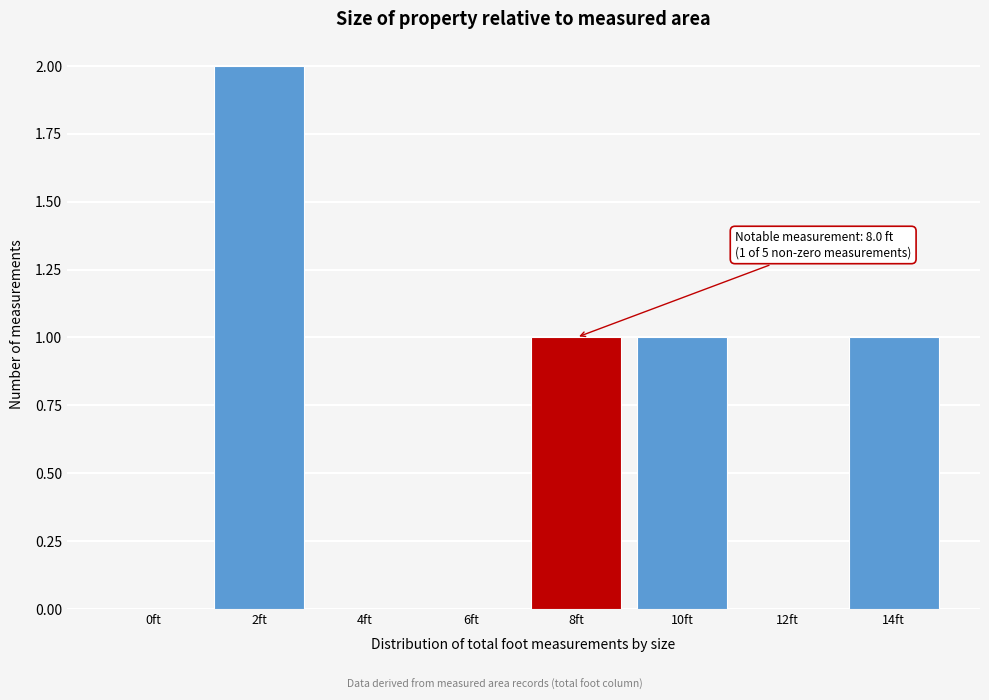

Reading left to right, list all the values displayed in this chart.

0ft=0	2ft=2	4ft=0	6ft=0	8ft=1	10ft=1	12ft=0	14ft=1